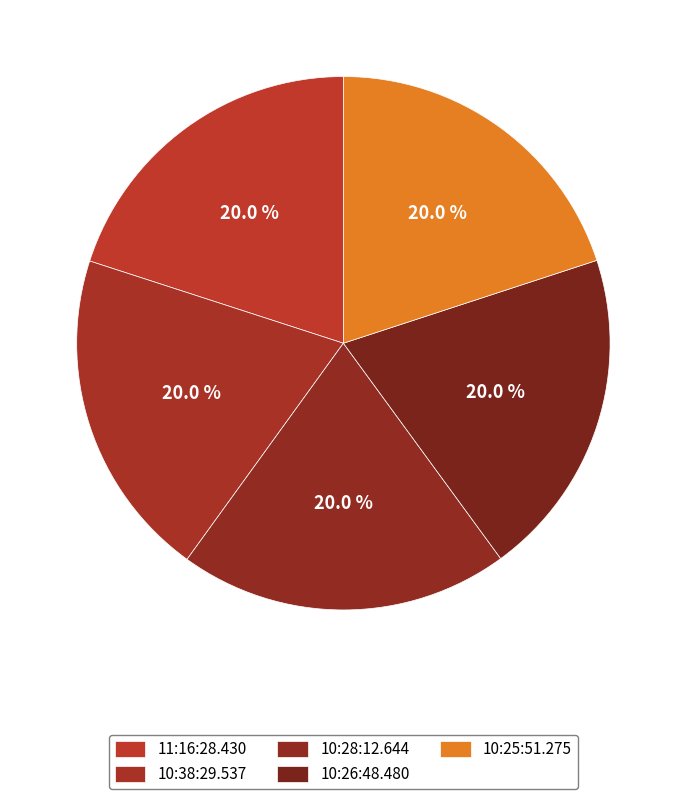

What percentage do 10:38:29.537 and 10:28:12.644 together represent?

40.0%